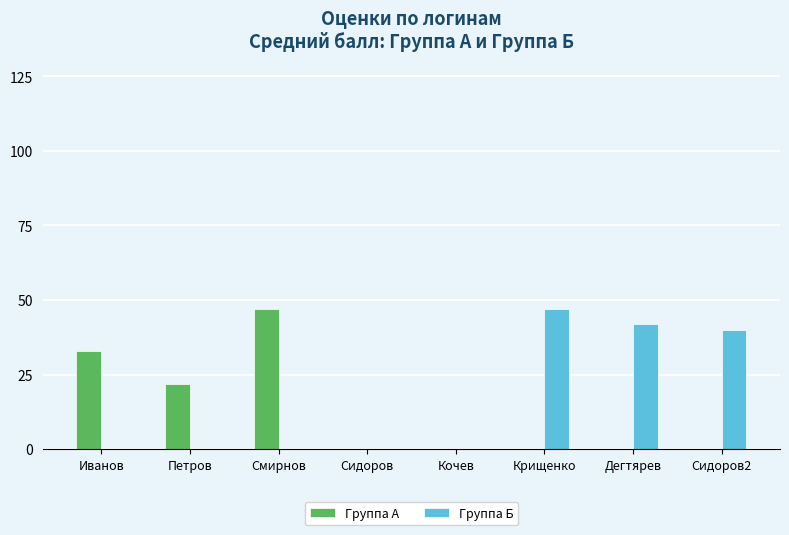

The value of Группа Б at Иванов is 32. True or false?

False